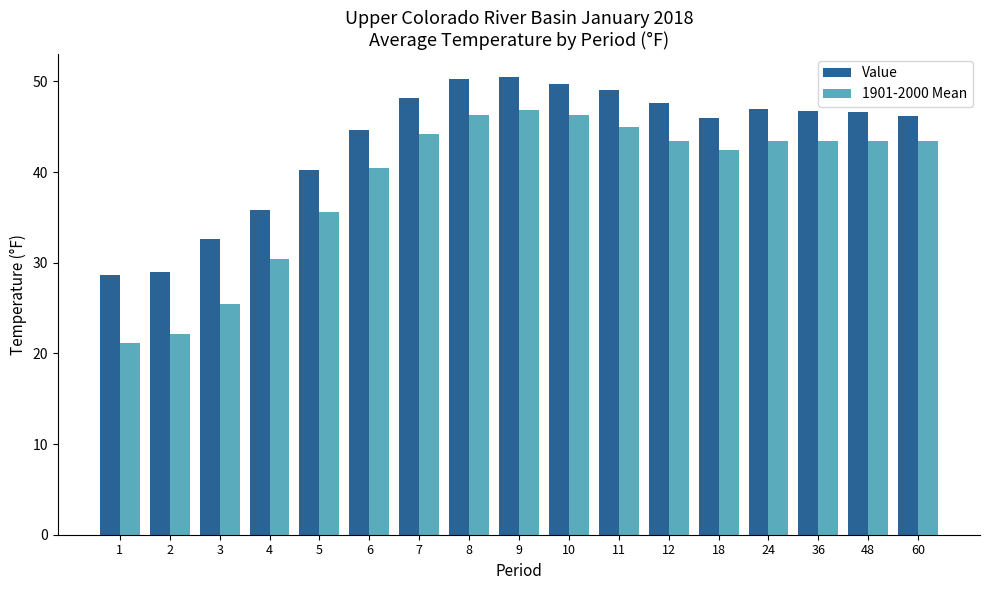

Count the number of categories in the chart.

17